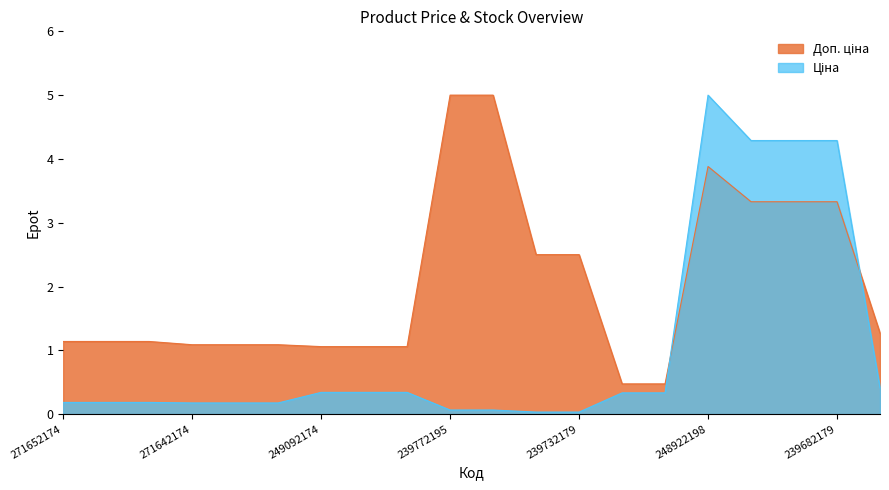

Between which two adjacent categories do Доп. ціна and Ціна first intersect?

271712227 and 248922198